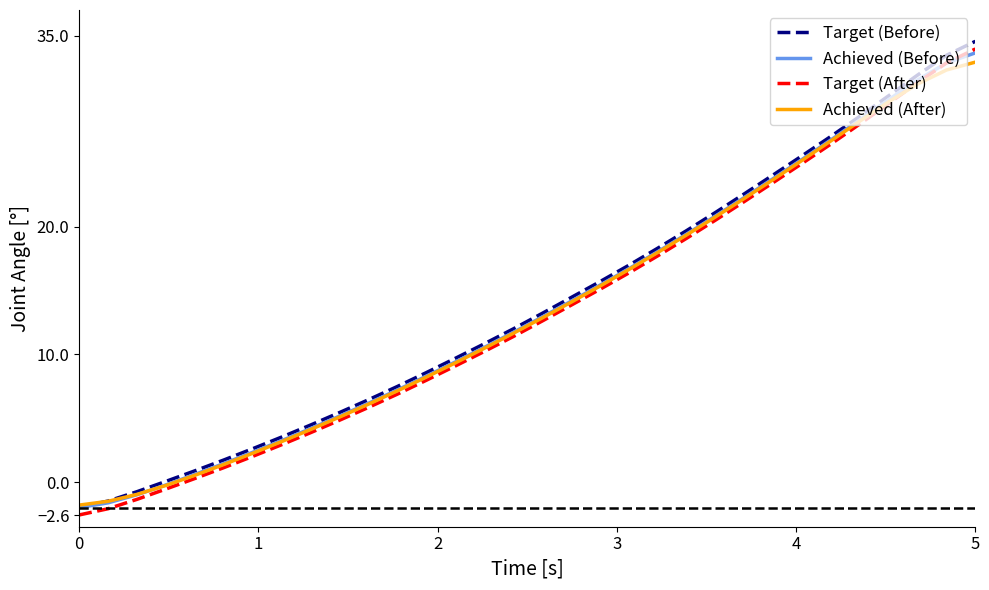

What is the maximum value for Target (Before)?

34.5